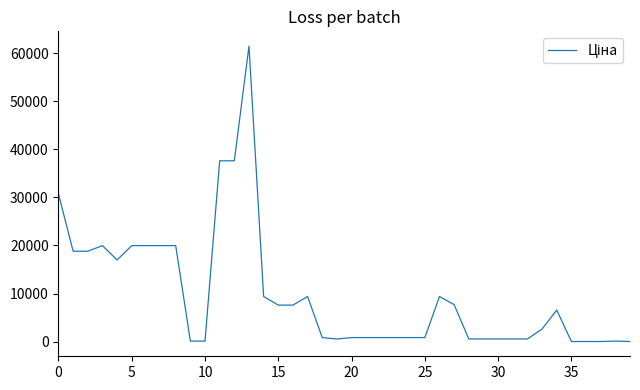

What is the difference between the maximum and minimum values?

61402.3